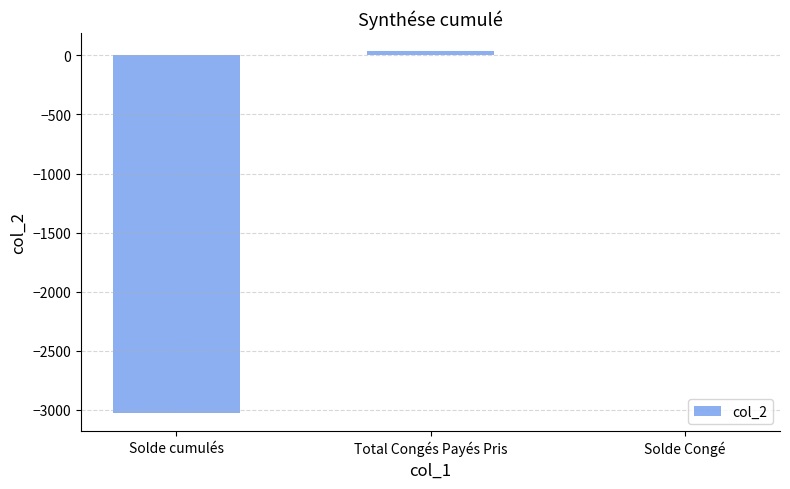

How many data points does each series have?

3